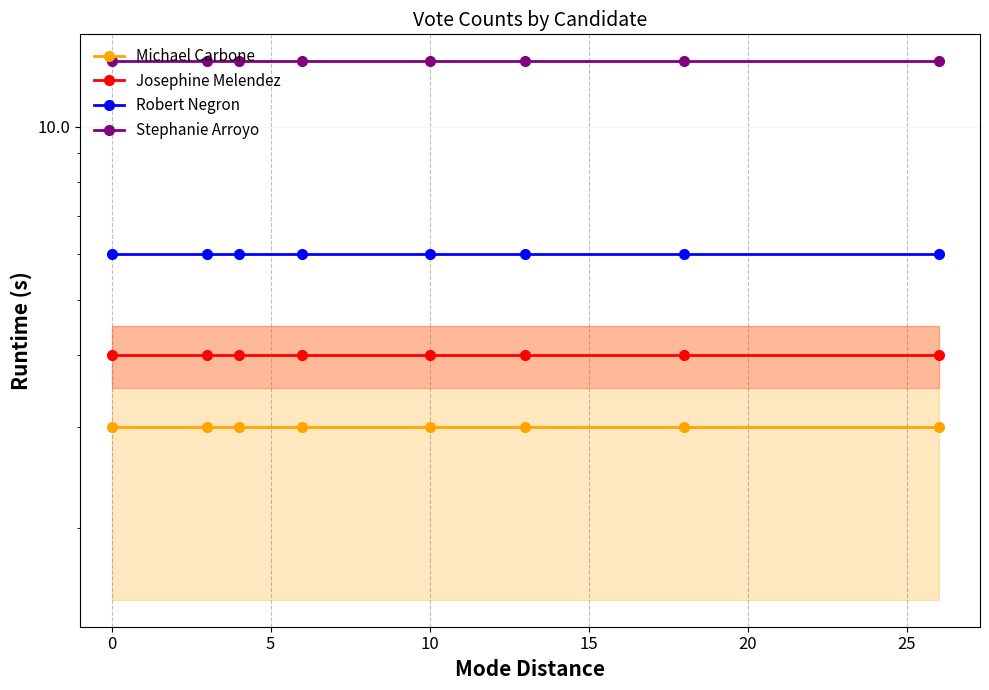

Is the value of Josephine Melendez at 0 greater than the value of Robert Negron at 30?

No